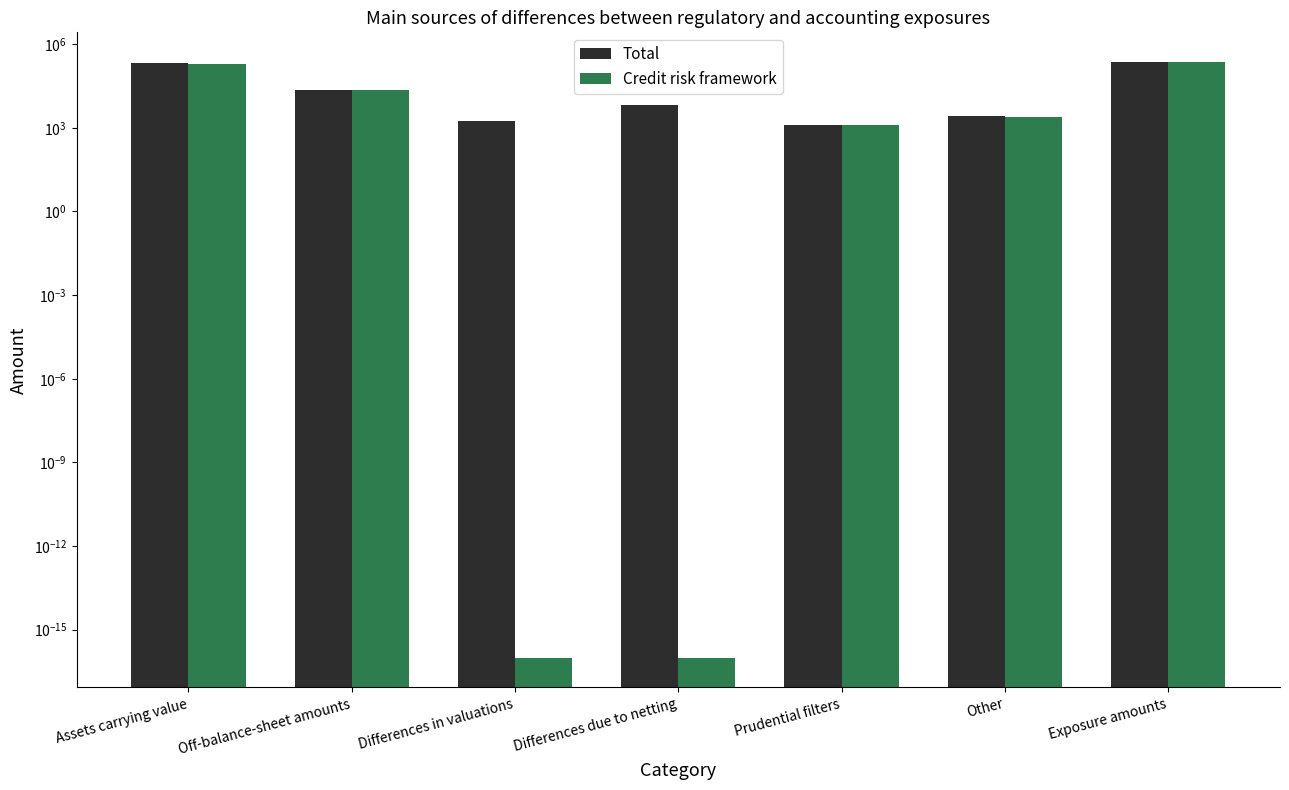

What is the sum of the Credit risk framework values at Differences in valuations and Exposure amounts?

225046.0